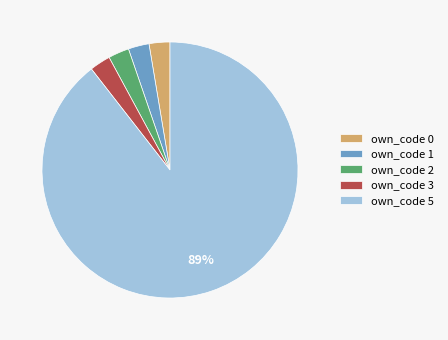

Approximately how many times larger is the value at own_code 2 compared to own_code 3?

1.0